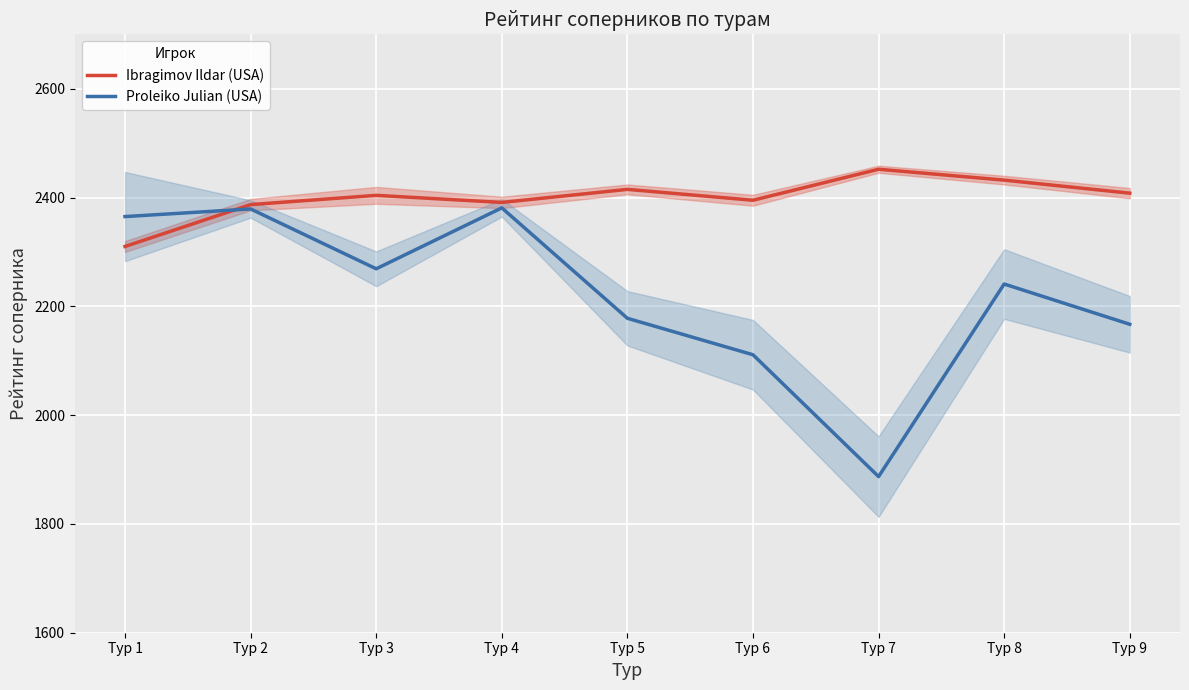

True or false: Proleiko Julian (USA) has more than 2 interior local peaks.

True